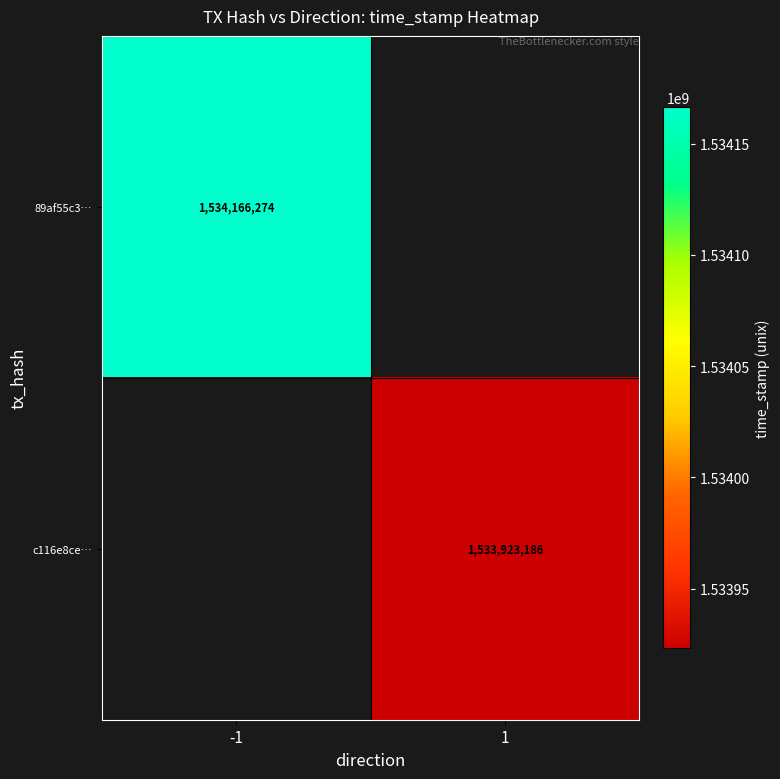

Is it true that c116e8ce… equals 1533923186 at 1?

True